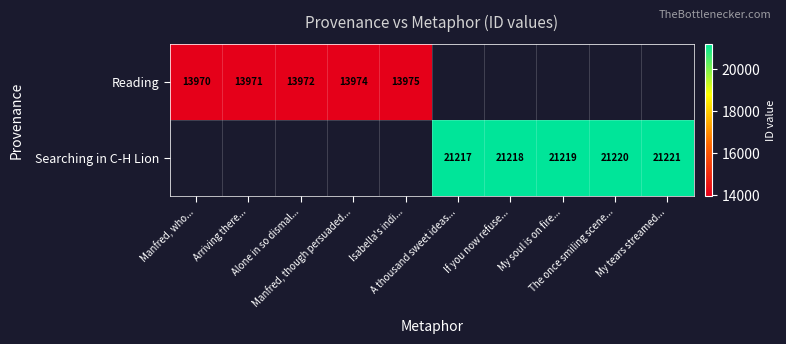

How many values in the Searching in C-H Lion series exceed 21217?

4